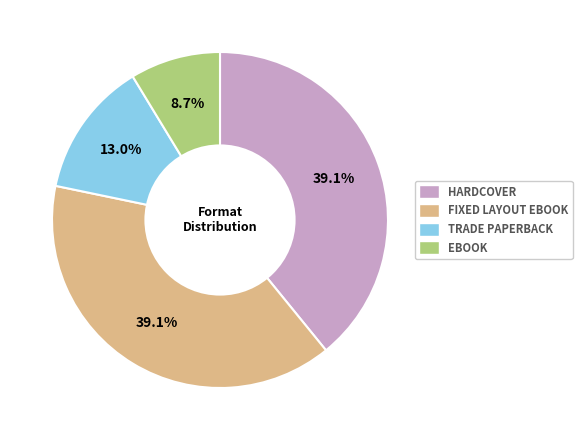

Does any single category account for the majority?

No